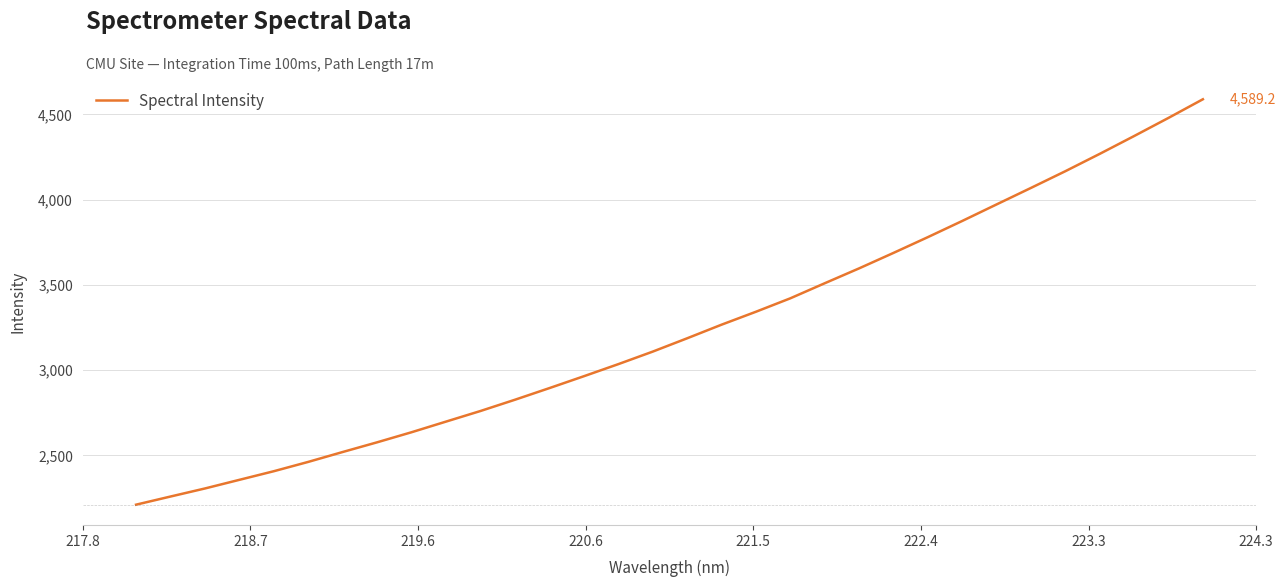

What is the difference between the maximum and minimum values?

2378.8